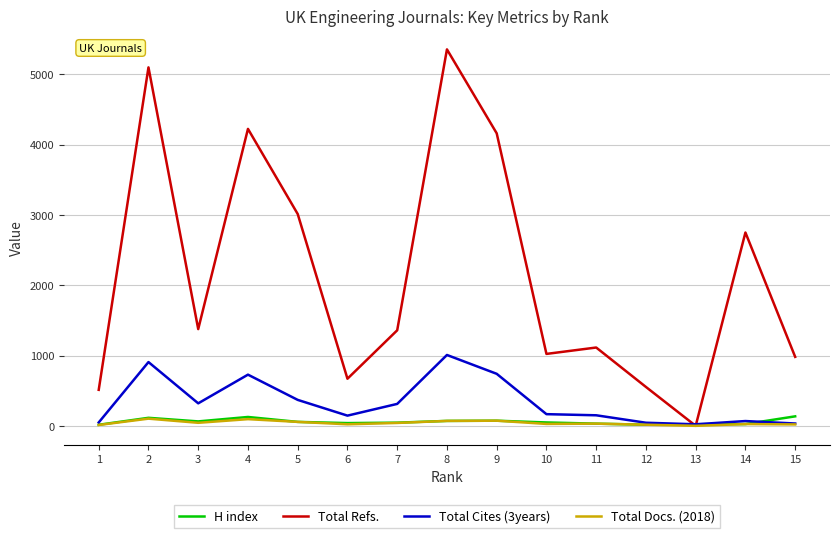

Which series has the largest total across all categories?

Total Refs.